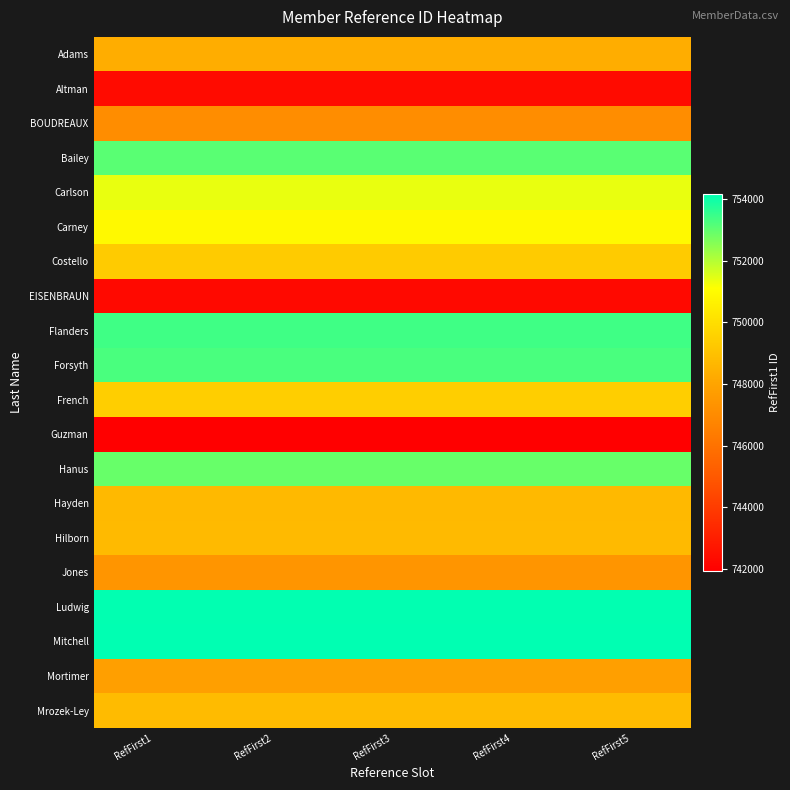

What is the minimum value shown in the chart?

741932